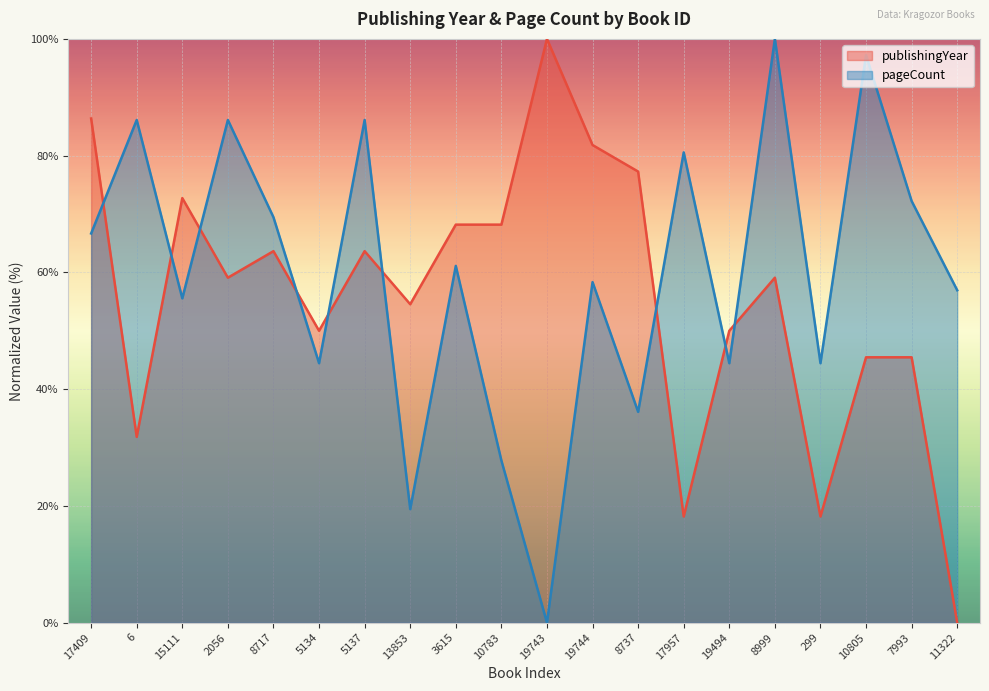

Rank the series by their average value, from highest to lowest.

pageCount, publishingYear